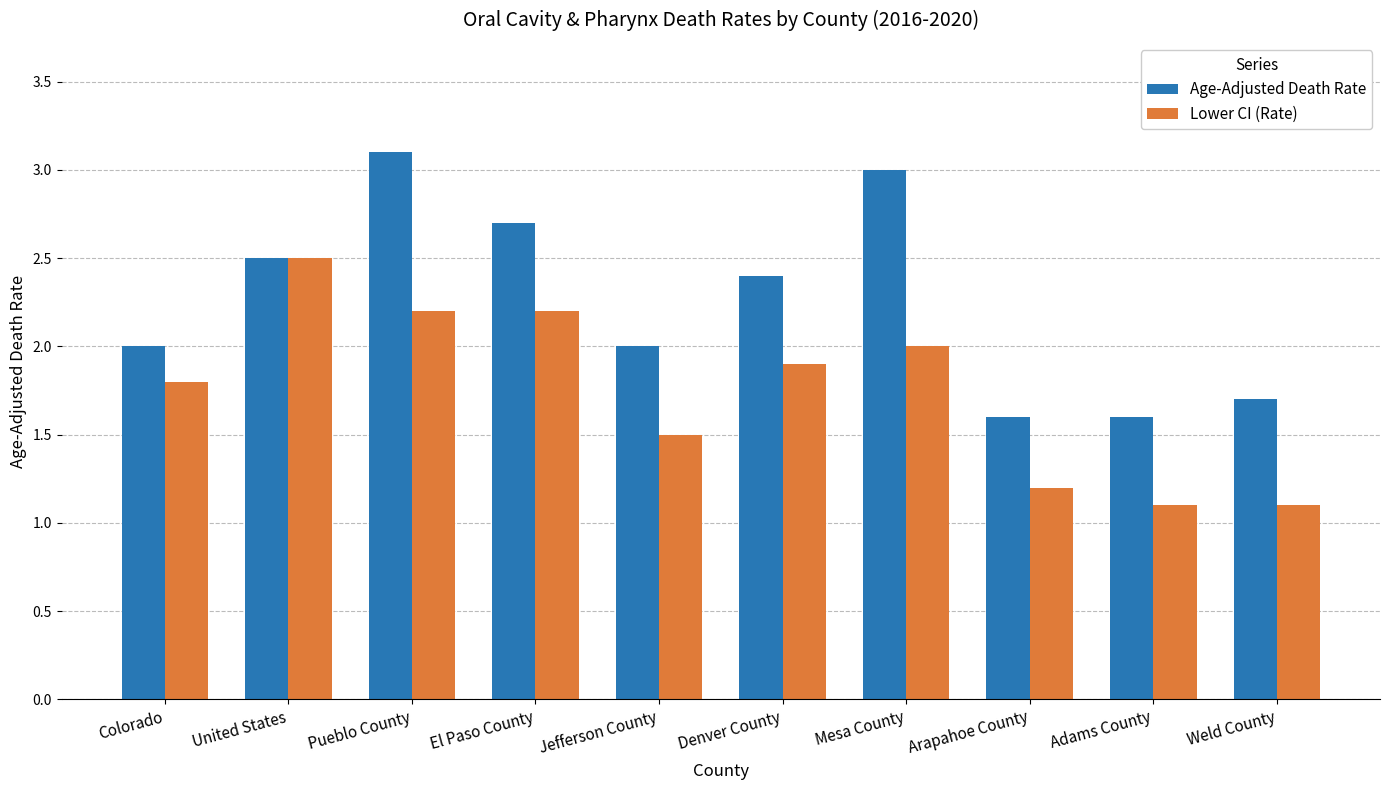

Reading right to left, transcribe all the data shown in this chart.

Age-Adjusted Death Rate: 1.7	1.6	1.6	3.0	2.4	2.0	2.7	3.1	2.5	2.0
Lower CI (Rate): 1.1	1.1	1.2	2.0	1.9	1.5	2.2	2.2	2.5	1.8